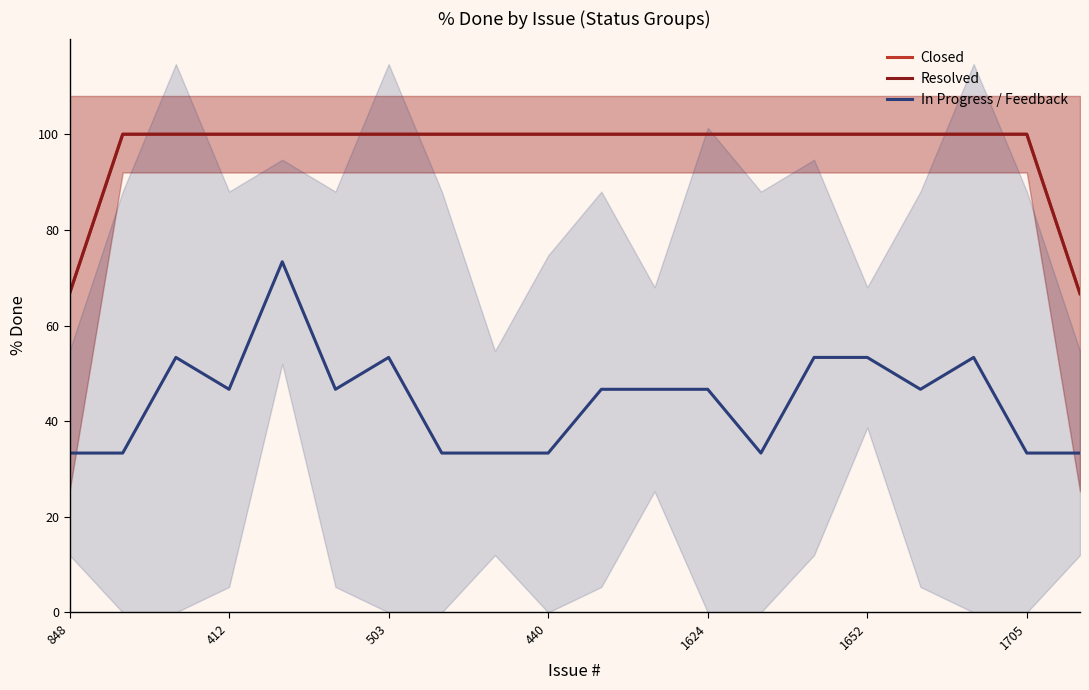

What is the difference between the maximum and minimum values in the Resolved series?

33.3